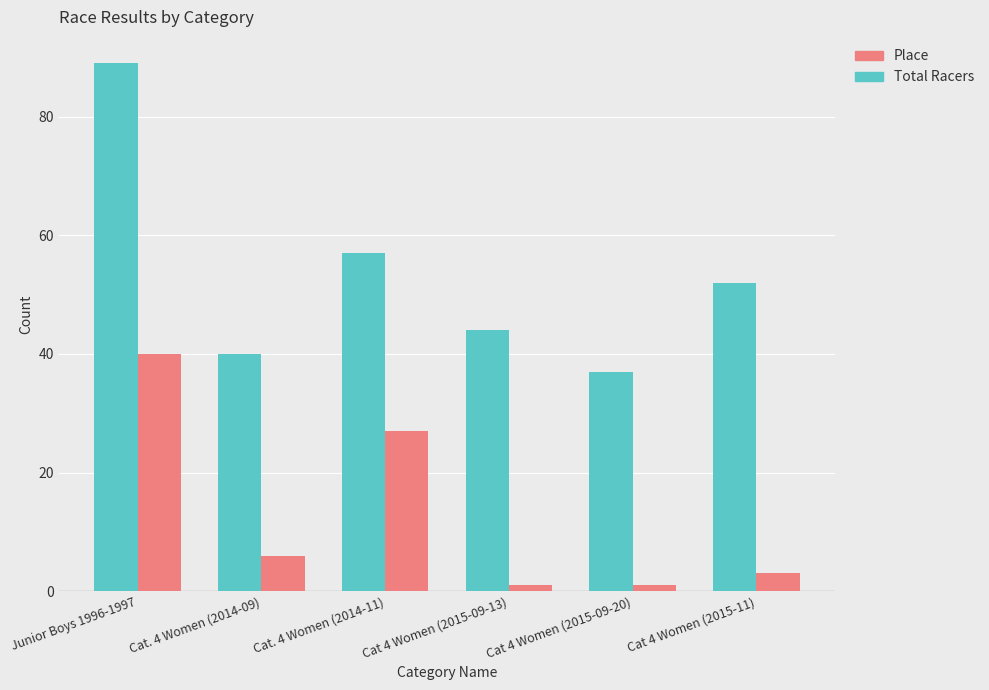

List the series in order of their overall mean, lowest first.

Place, Total Racers